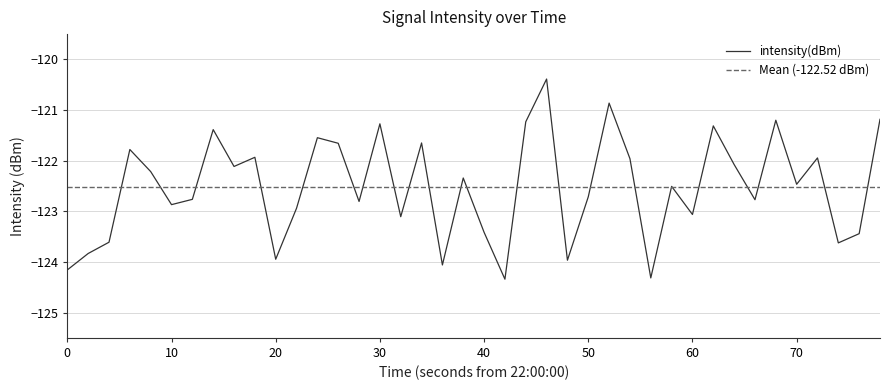

What is the maximum value for intensity(dBm)?

-120.4